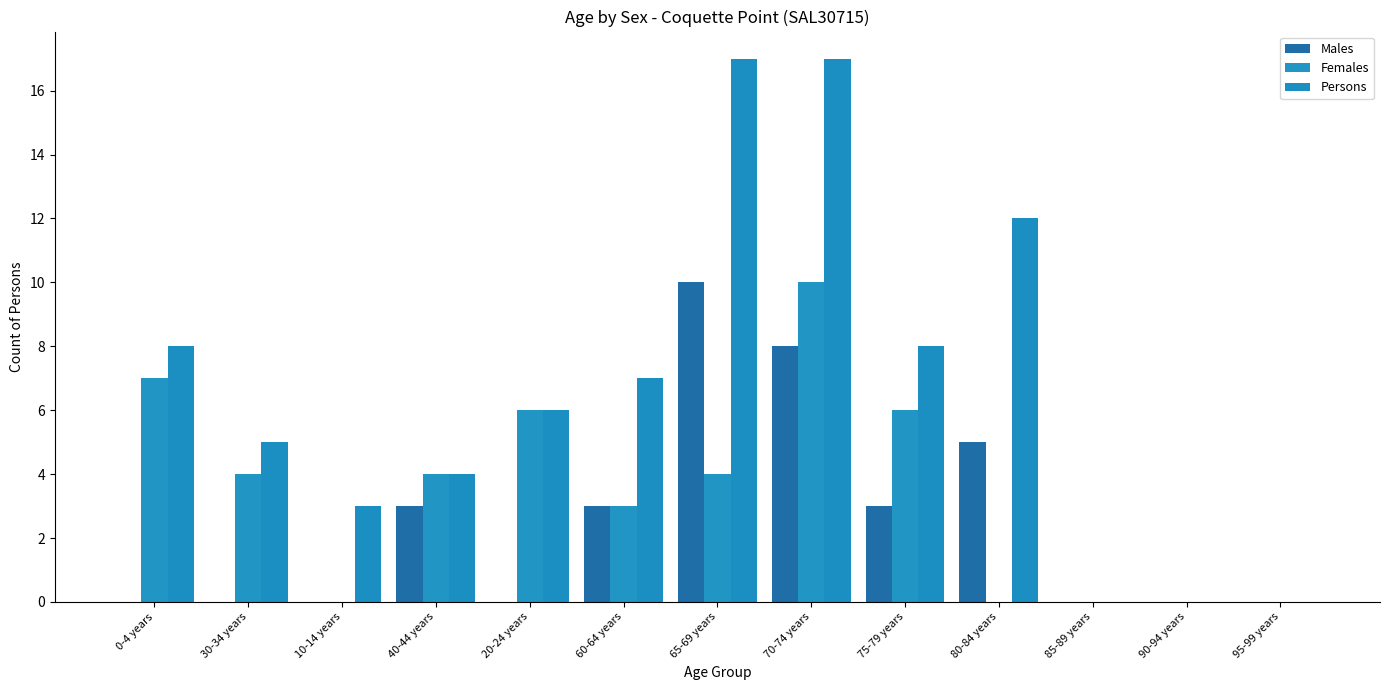

Reading right to left, list all the values displayed in this chart.

Males: 0	0	0	5	3	8	10	3	0	3	0	0	0
Females: 0	0	0	0	6	10	4	3	6	4	0	4	7
Persons: 0	0	0	12	8	17	17	7	6	4	3	5	8